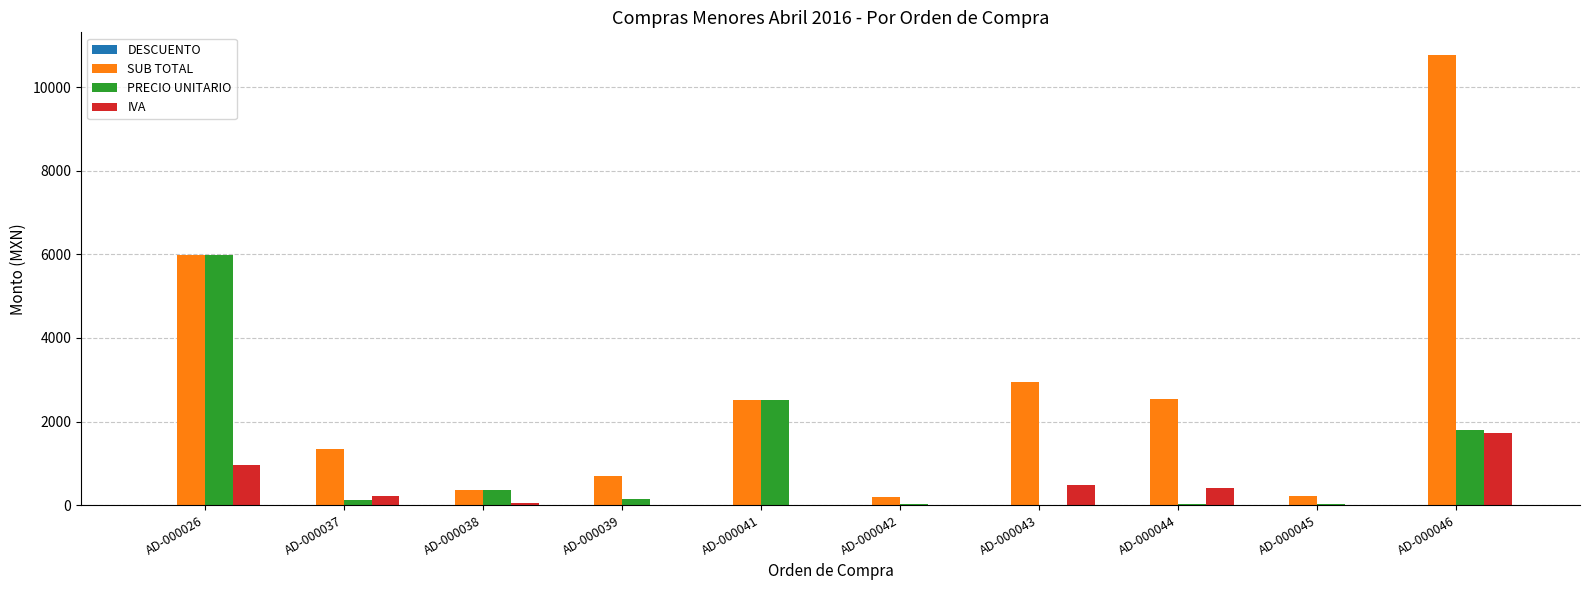

Count the number of data series in this chart.

3